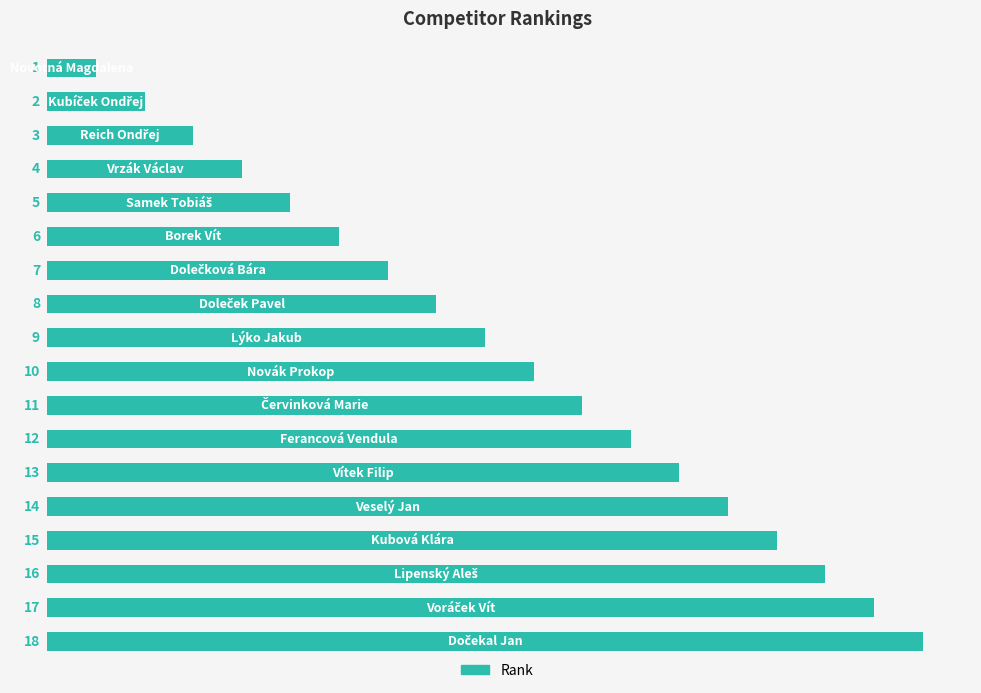

What is the greatest value displayed?

18